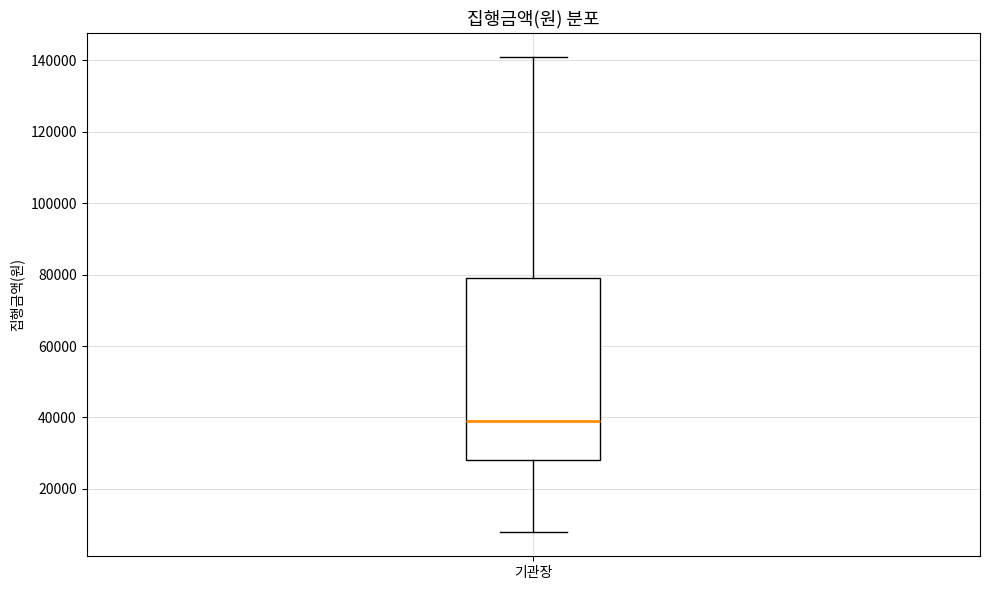

Transcribe this box plot: give where the median line is, the range the box spans, and where the two whiskers end, as read against the y-axis. The values are not printed on the chart, so give them approximately, as read against the axis.

median 40000, box 28000 to 80000, whiskers 8000 to 142000